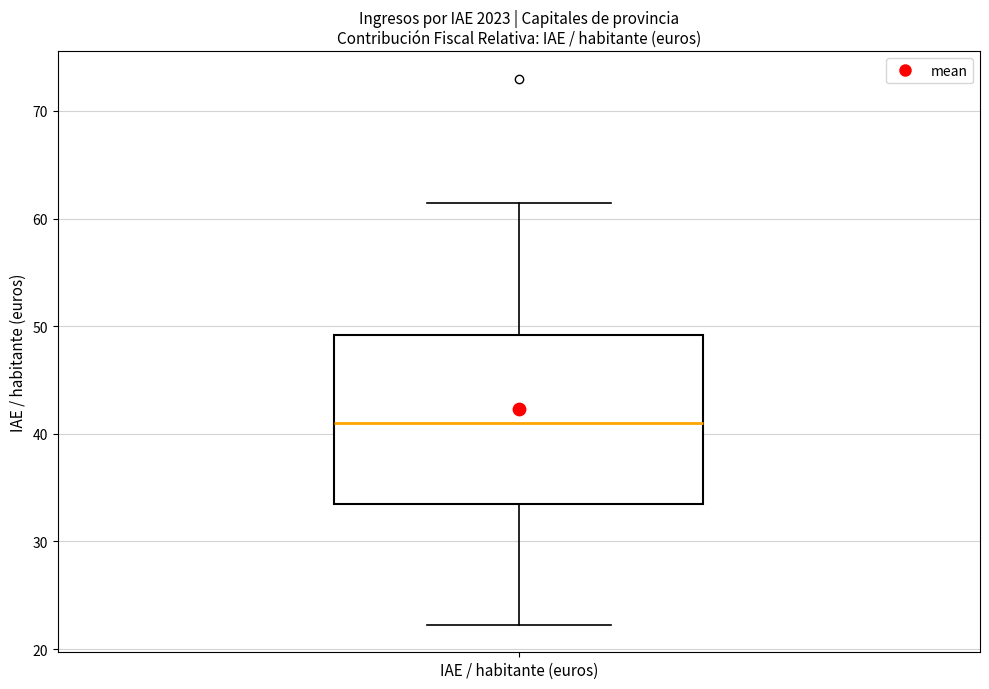

Where does the upper whisker of the box for IAE / habitante (euros) end on the y-axis? The values are not printed on the chart, so give them approximately, as read against the axis.

61